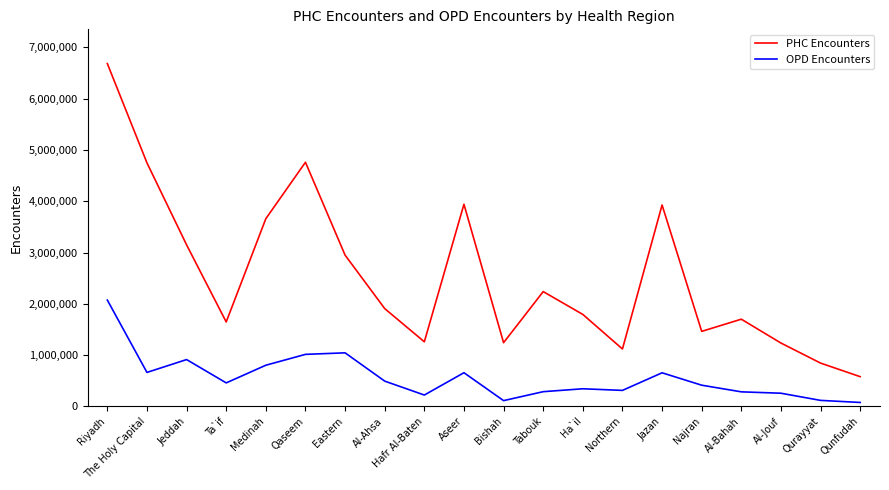

Rank the series at Tabouk from highest to lowest value.

PHC Encounters, OPD Encounters